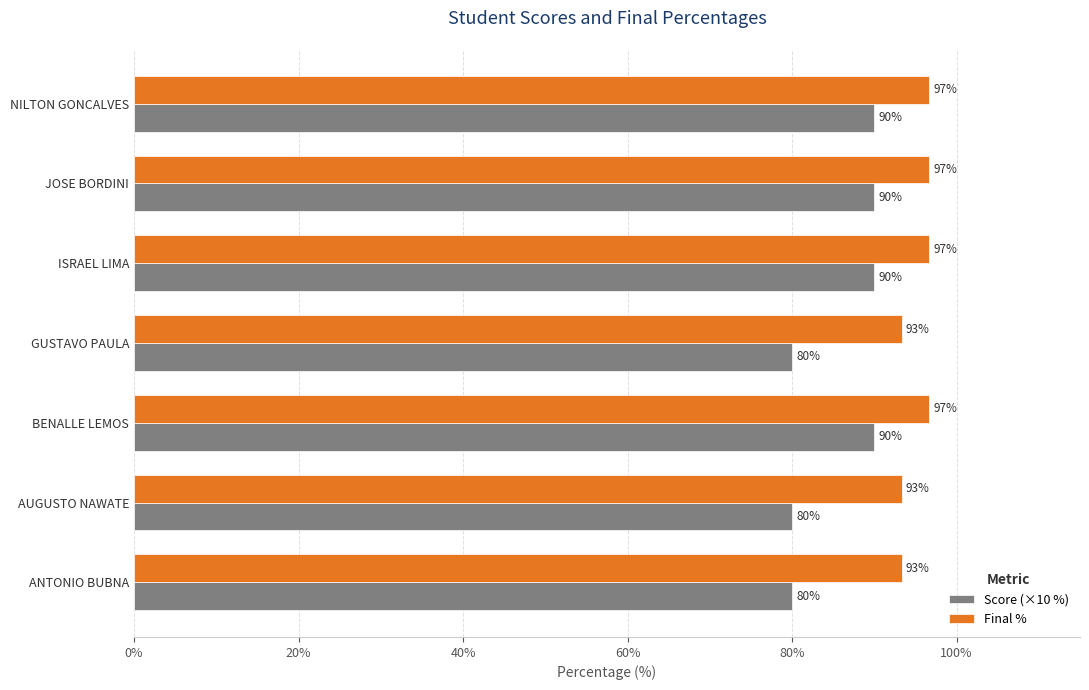

Rank the series at BENALLE LEMOS from highest to lowest value.

Final %, Score (×10 %)